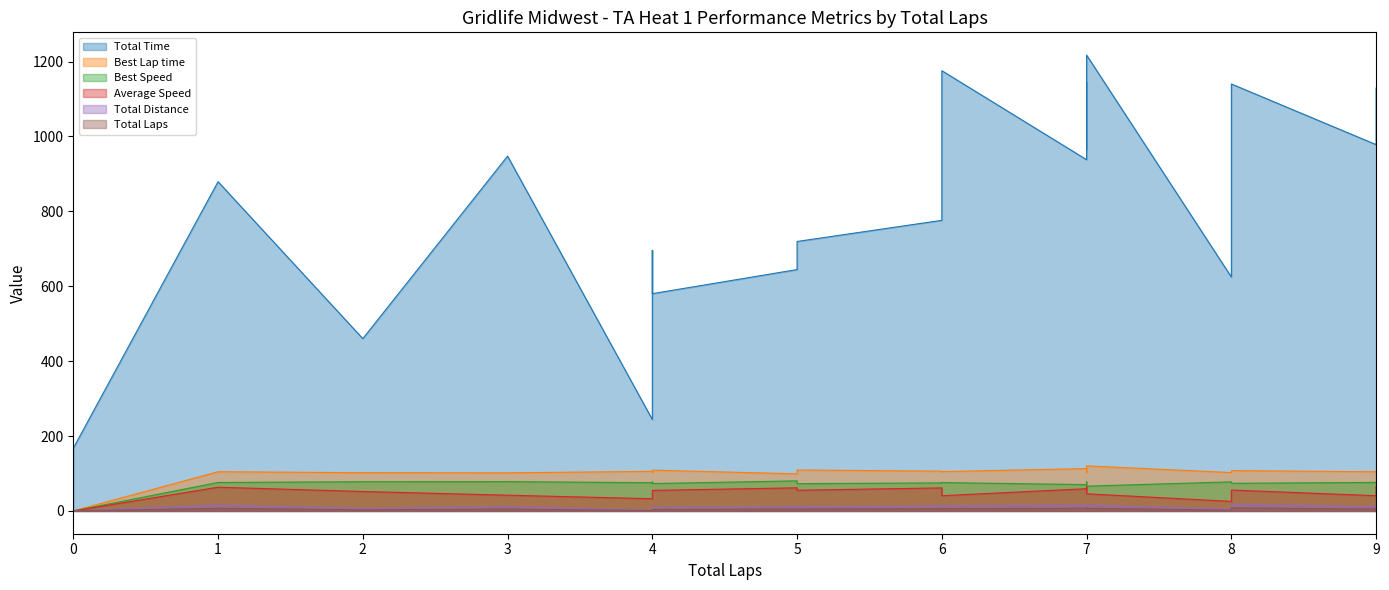

What is the sum of all Total Time values?

17396.0